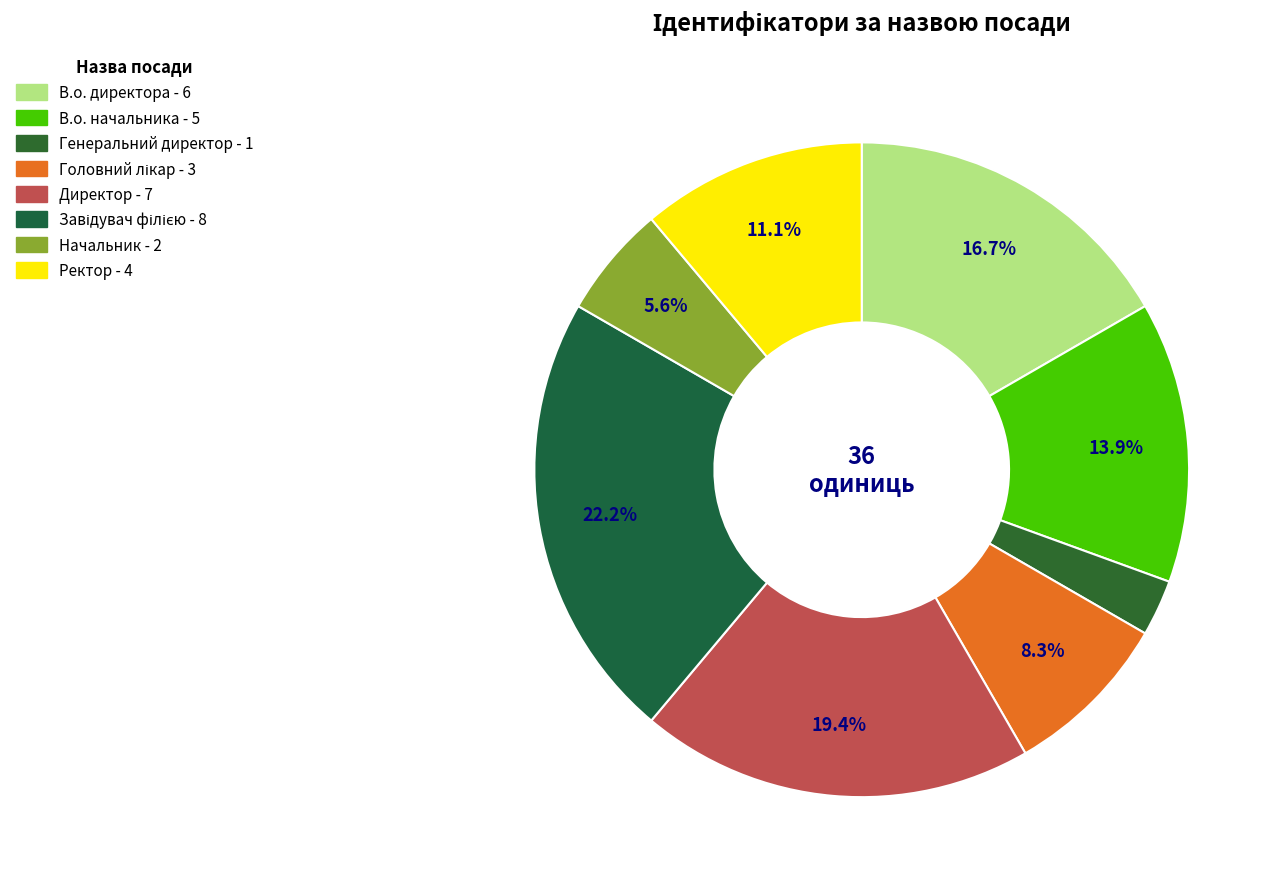

Rank the categories by value from lowest to highest.

Генеральний директор, Начальник, Головний лікар, Ректор, В.о. начальника, В.о. директора, Директор, Завідувач філією